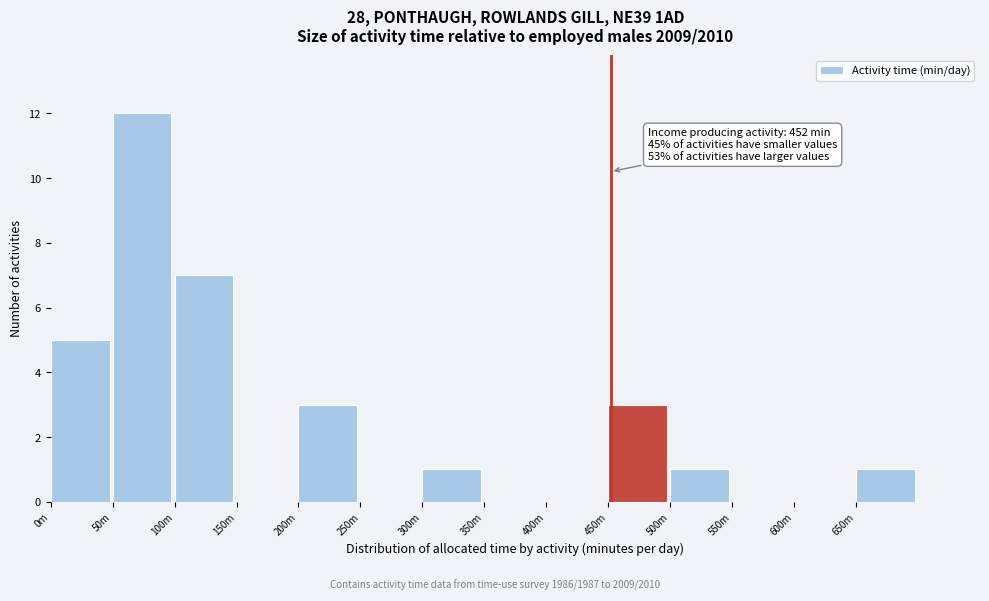

Reading left to right, transcribe all the data shown in this chart.

0m=5	50m=12	100m=7	150m=0	200m=3	250m=0	300m=1	350m=0	400m=0	450m=3	500m=1	550m=0	600m=0	650m=1